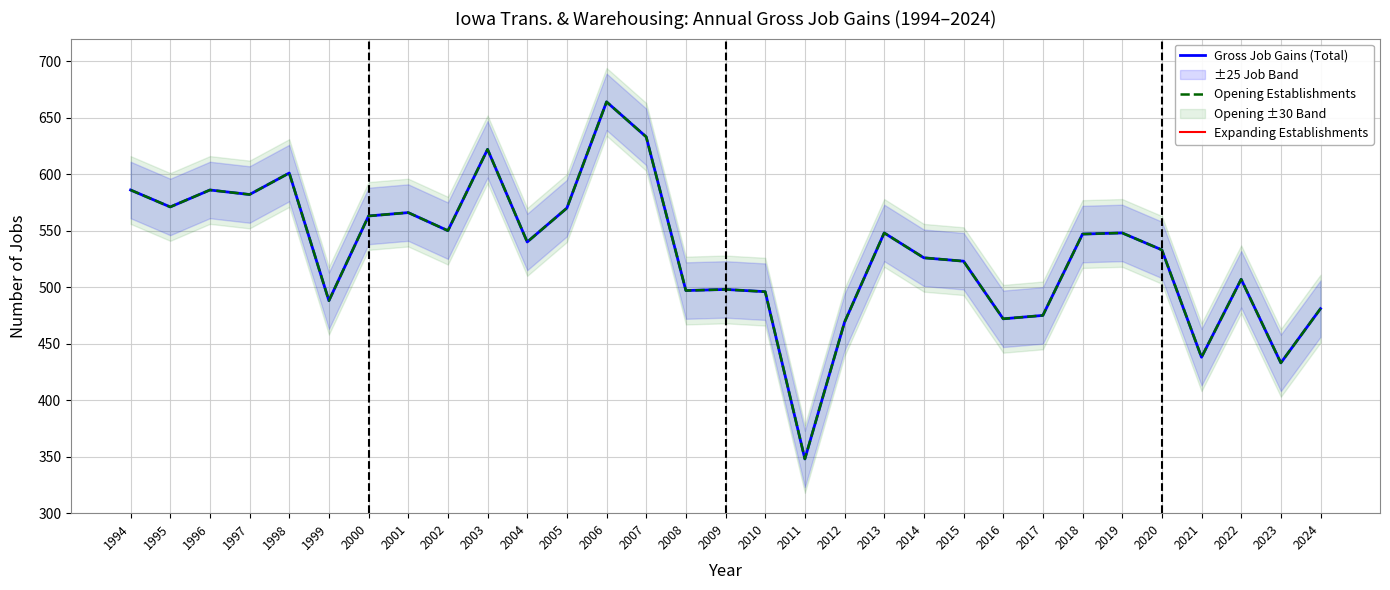

Is it true that Gross Job Gains (Total) equals 548 at 2019?

True